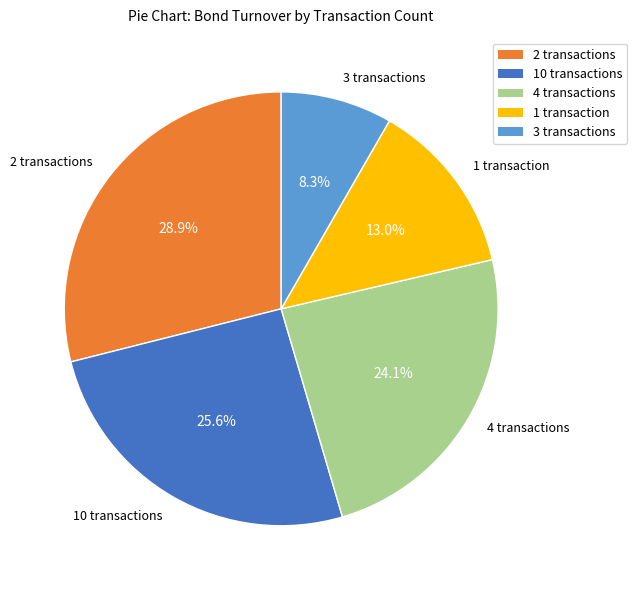

What is the smallest slice in the pie chart?

3 transactions